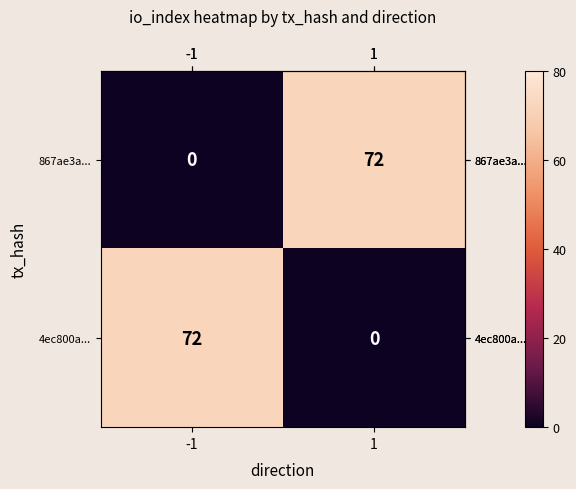

The 867ae3a... series shows 72 at 1. True or false?

True